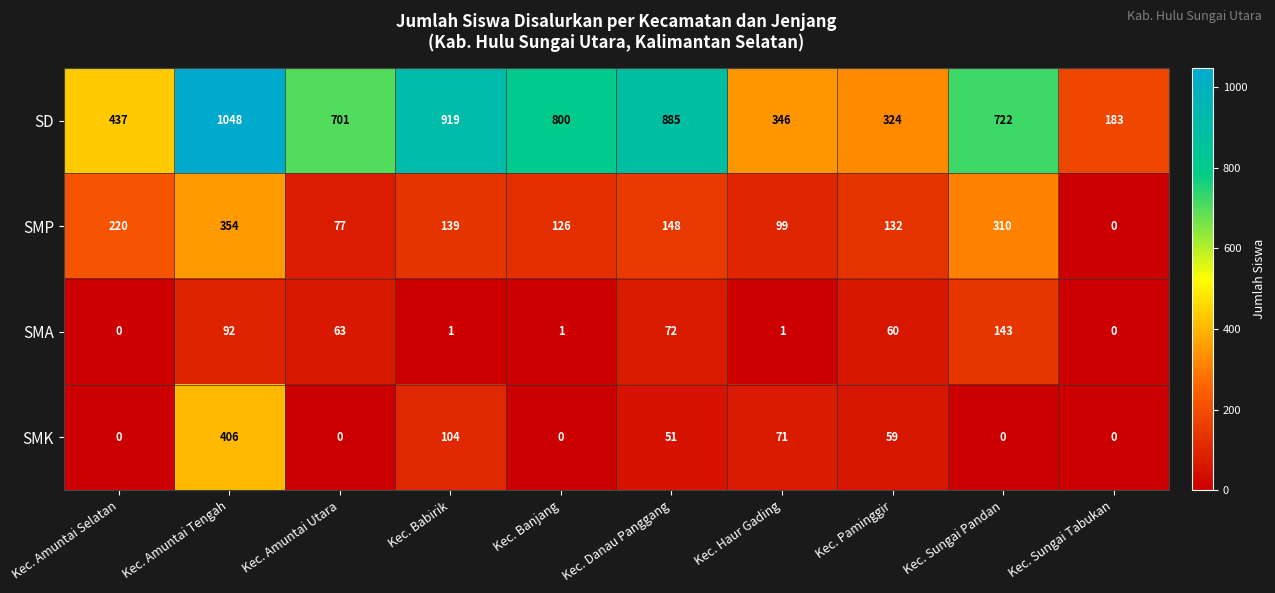

How many data points in SMP are less than 139?

5